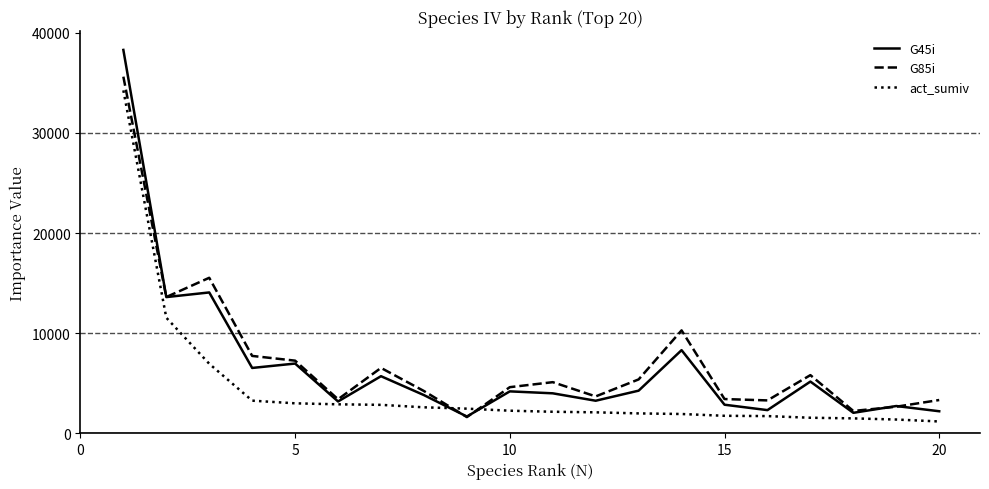

True or false: act_sumiv and G85i intersect in this chart.

True